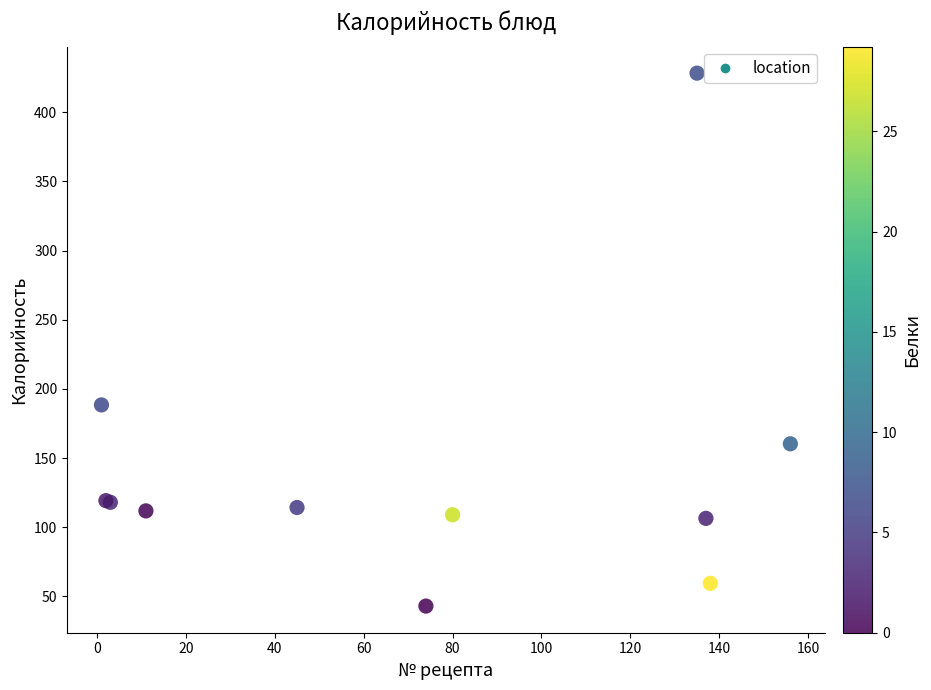

What Y value in the scatter plot is closest to 235?

188.4